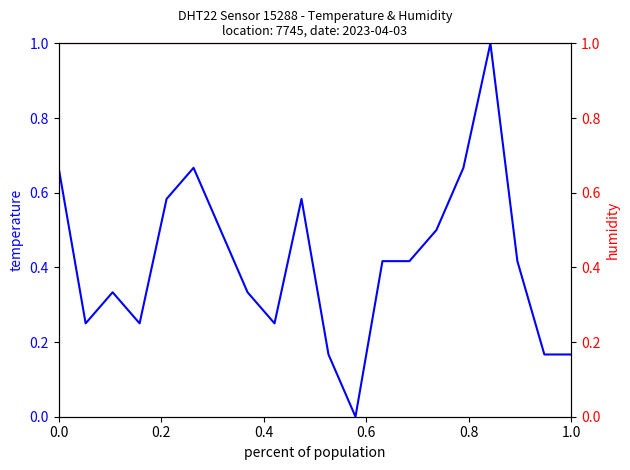

What are all the series names shown in the legend?

temperature, humidity